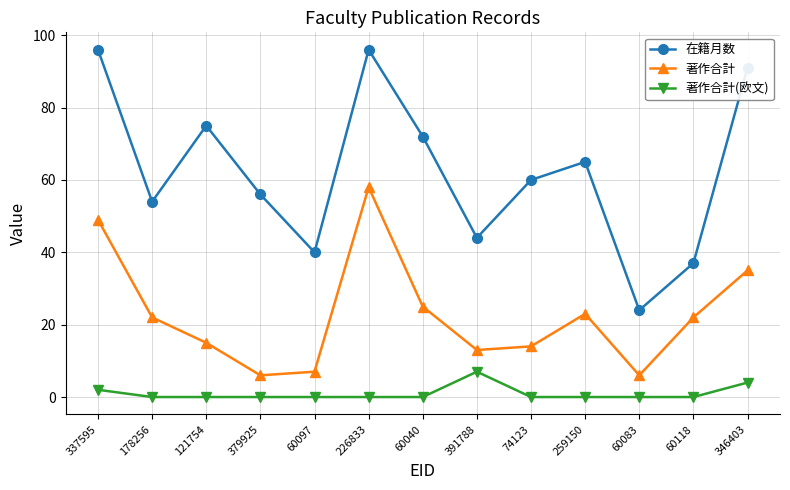

What is the difference between the second highest and second lowest values in the 在籍月数 series?

59